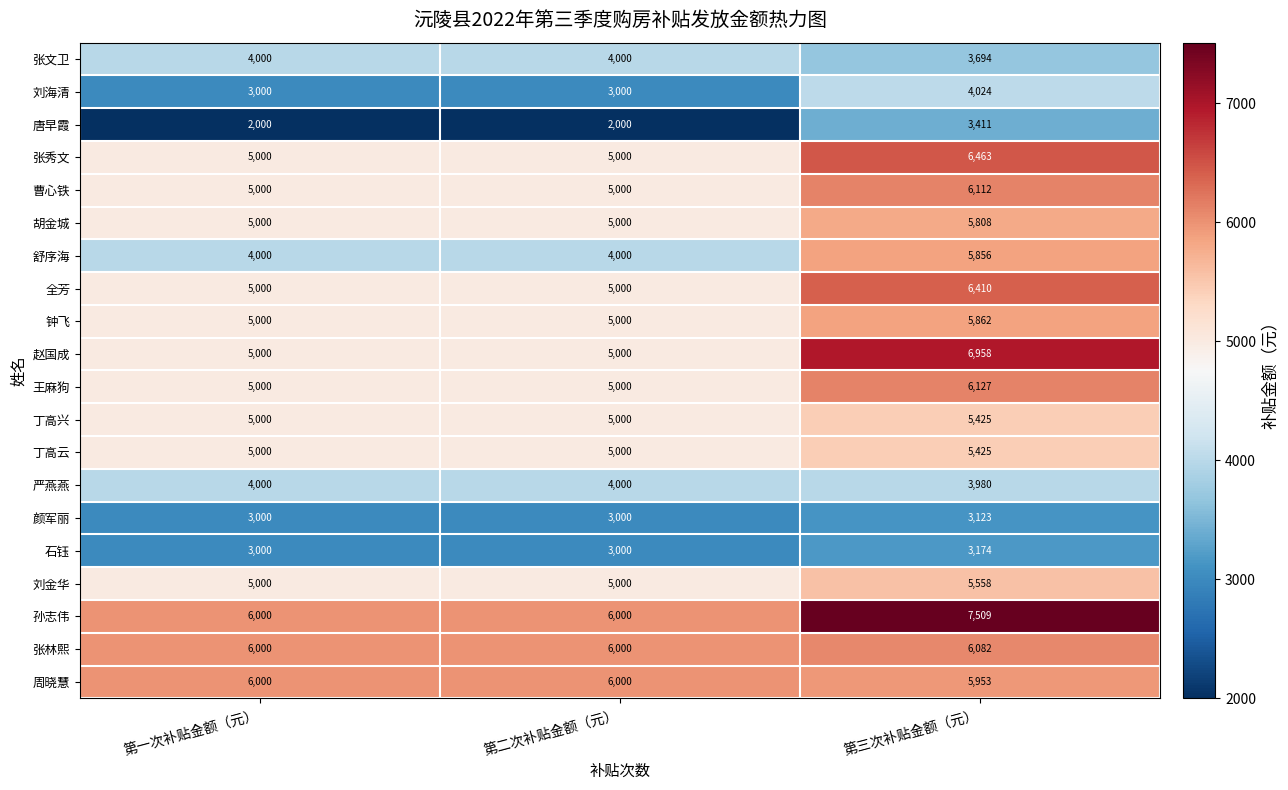

At which category is the sum across all series the highest?

第三次补贴金额（元）